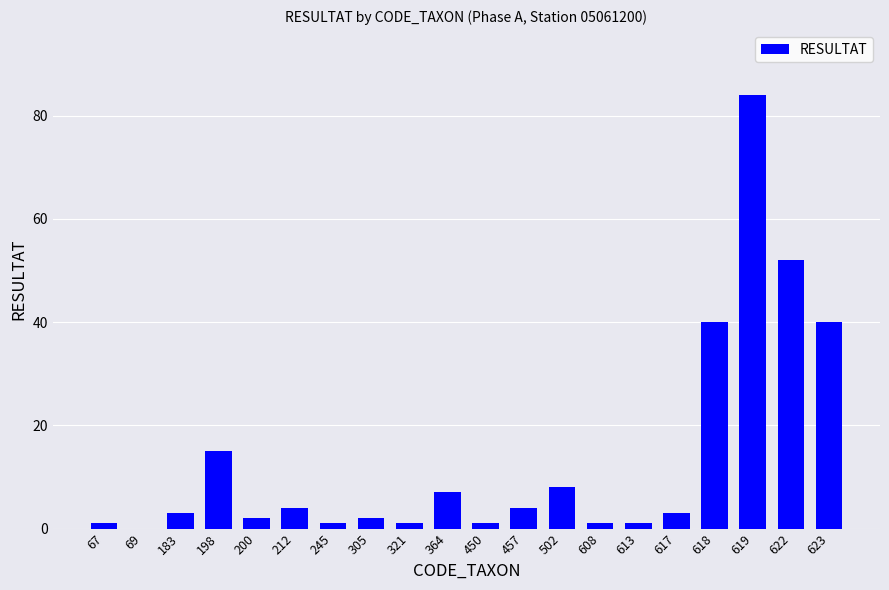

Reading left to right, extract all data points from this chart.

1	0	3	15	2	4	1	2	1	7	1	4	8	1	1	3	40	84	52	40